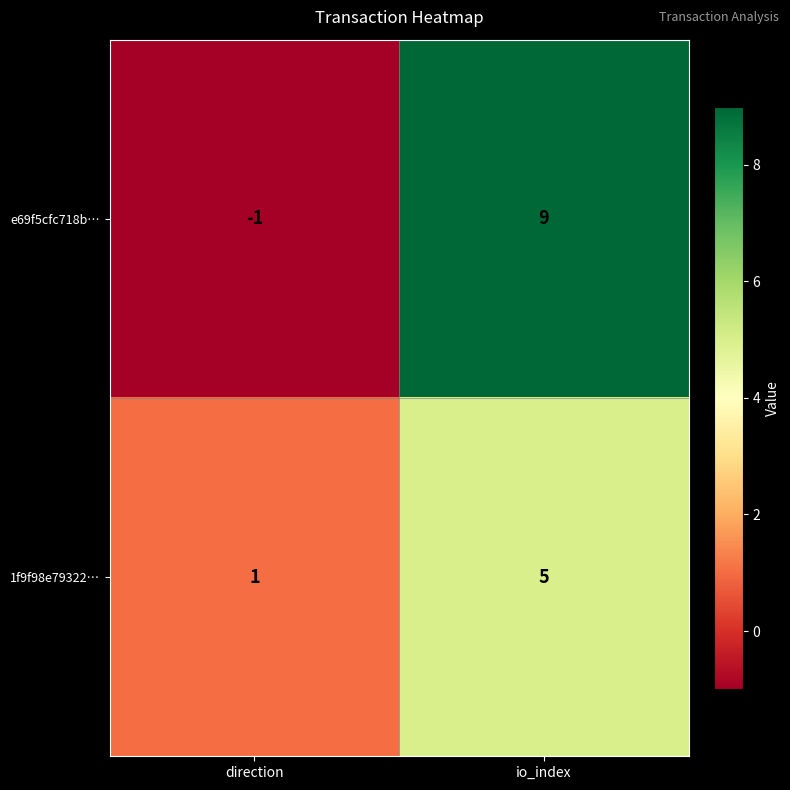

What is the sum of the e69f5cfc718b… values at direction and io_index?

8